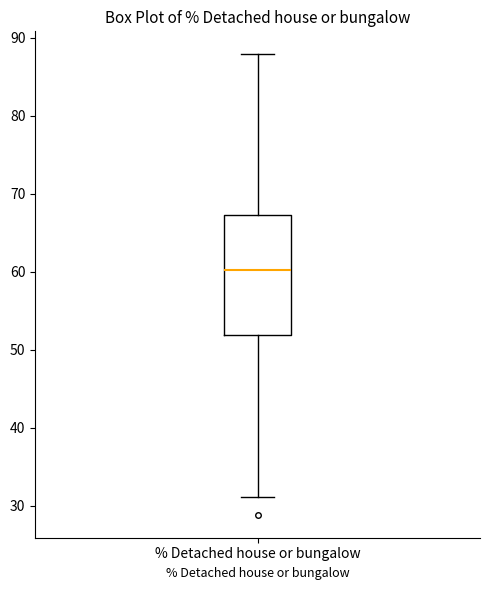

Where does the lower whisker of the box for % Detached house or bungalow end on the y-axis? The values are not printed on the chart, so give them approximately, as read against the axis.

31